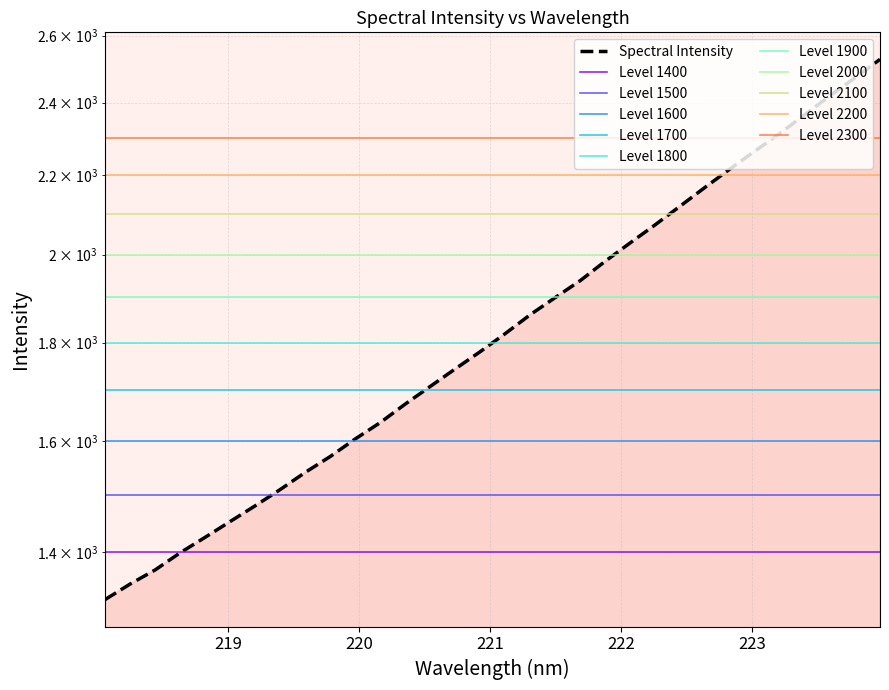

What is the label of the 22nd point from the left?

222.0721